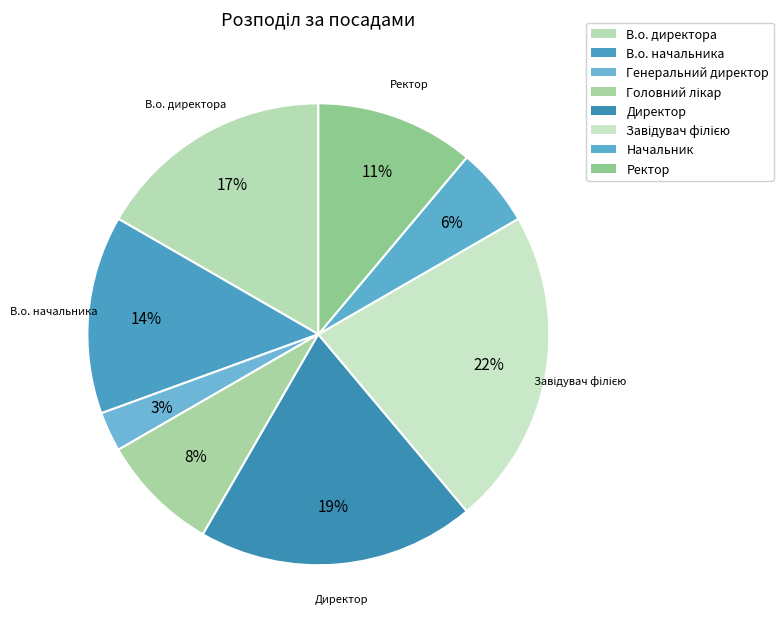

Is there any slice that represents more than half of the pie?

No